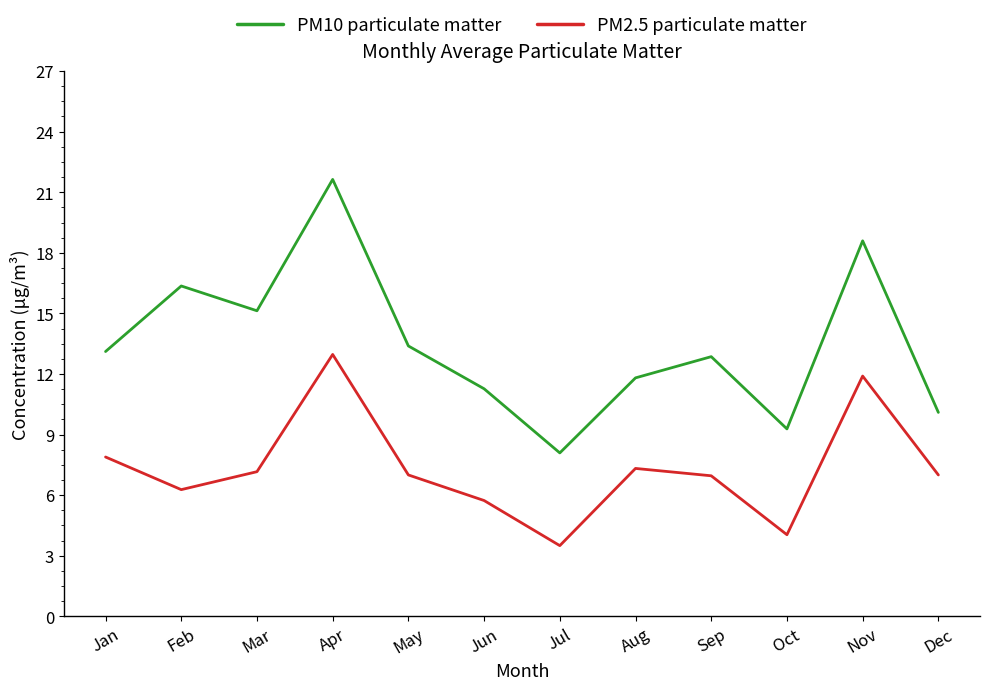

What is the difference between the highest and lowest values at Jan?

5.2